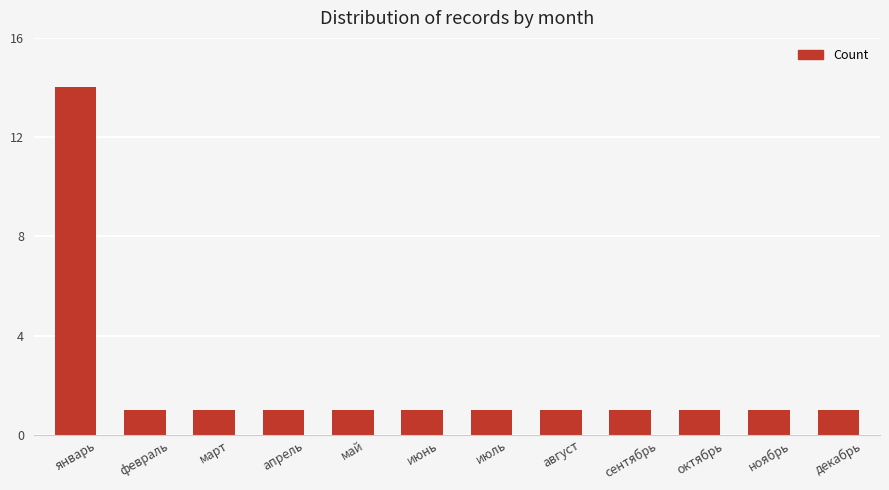

How many bars are there in total?

12